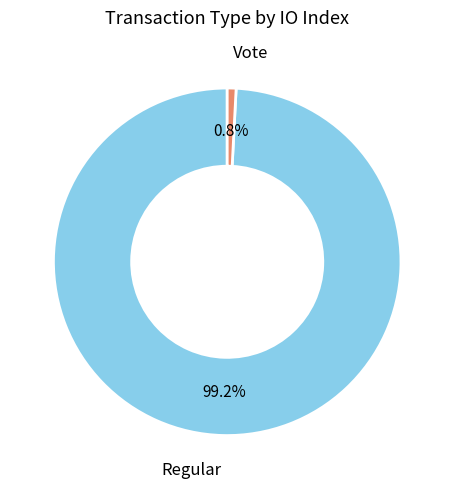

What percentage is the Regular slice, to the nearest percent?

99%